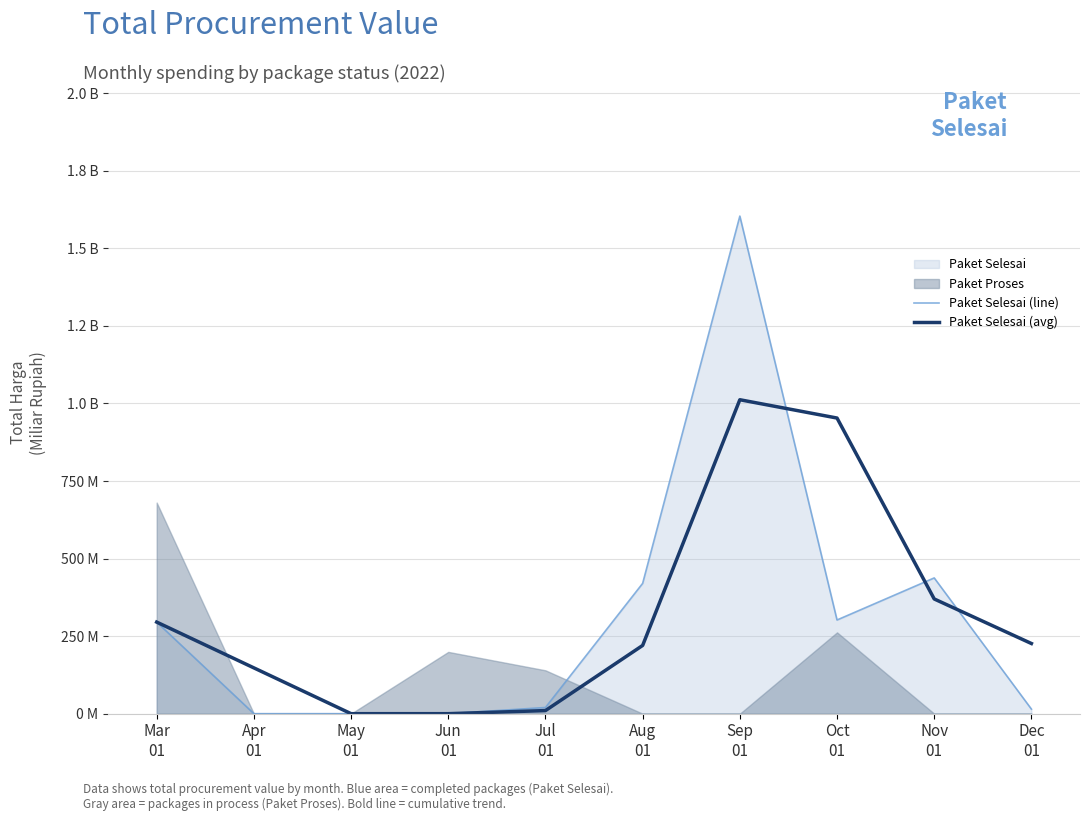

At which category is the sum across all series the highest?

Sep
01